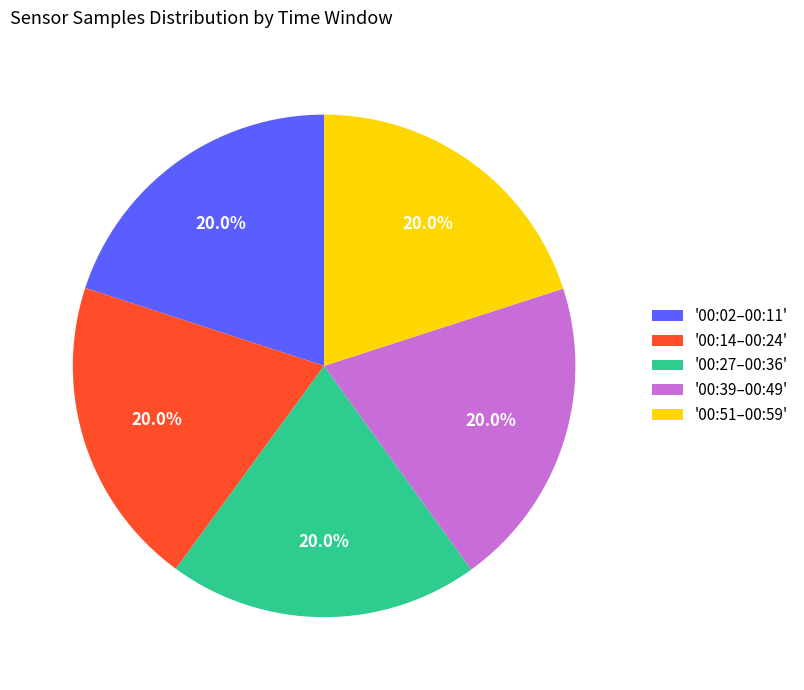

To the nearest percent, what is the average slice percentage?

20%